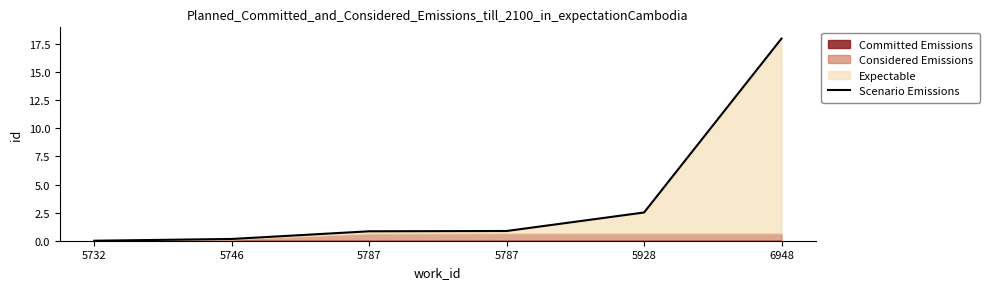

List the labels in order of value, largest first.

6948, 5928, 5787, 5787, 5746, 5732